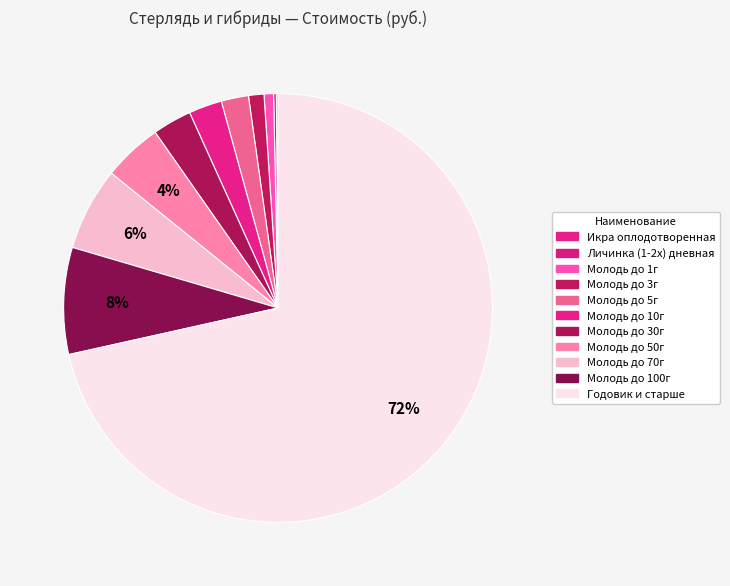

What is the ratio of the value at Молодь до 100г to the value at Молодь до 50г?

1.8